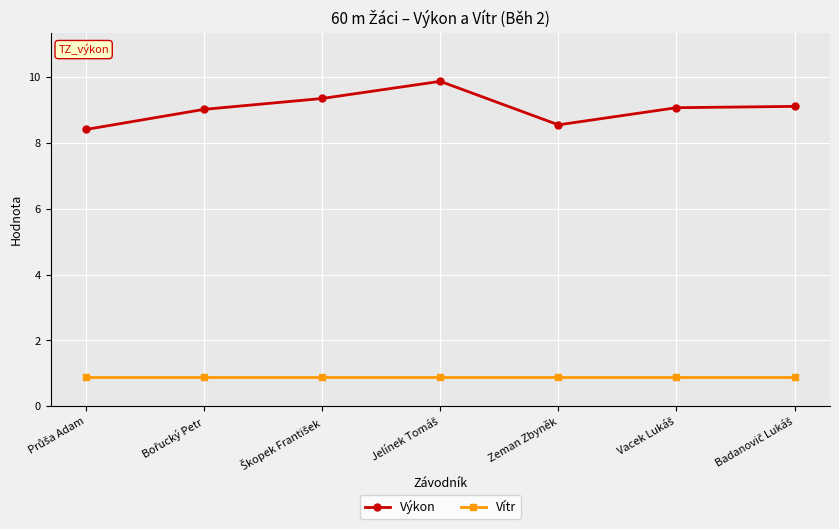

Which series has the widest spread of values?

Výkon